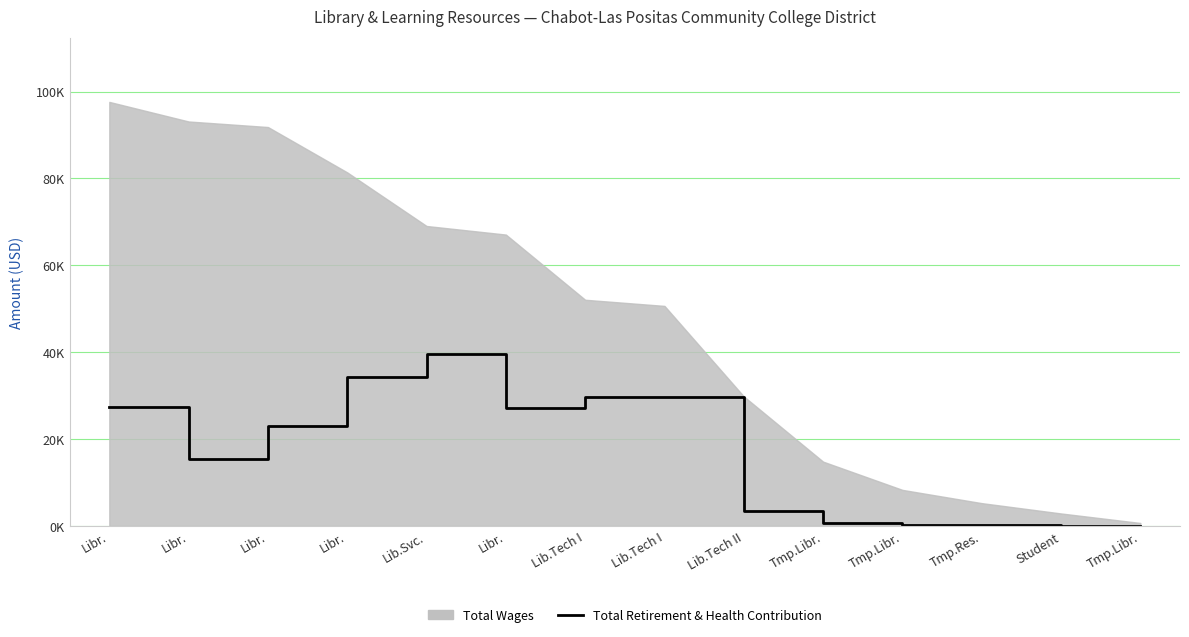

How many lines are shown in the chart?

1